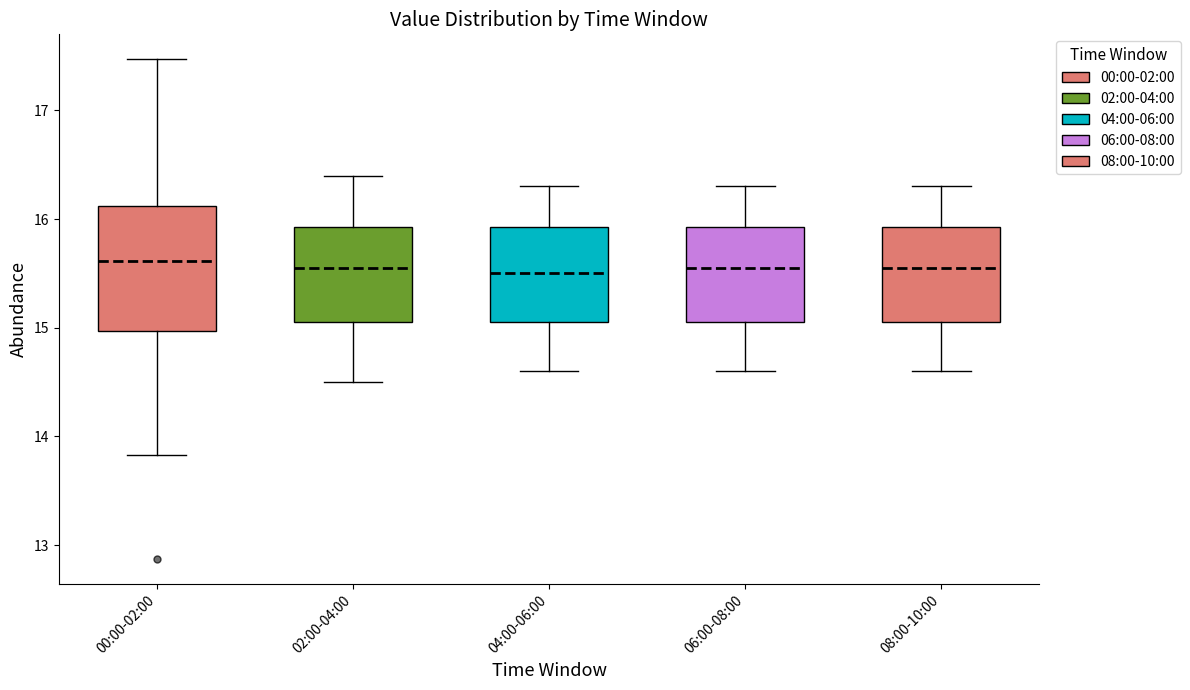

Reading left to right, read every box against the y-axis: the position of its median line, the range the box covers, and the ends of its whiskers. The values are not printed on the chart, so give them approximately, as read against the axis.

00:00-02:00: median 15.6, box 15.0 to 16.1, whiskers 13.8 to 17.5
02:00-04:00: median 15.6, box 15.1 to 15.9, whiskers 14.5 to 16.4
04:00-06:00: median 15.5, box 15.1 to 15.9, whiskers 14.6 to 16.3
06:00-08:00: median 15.6, box 15.1 to 15.9, whiskers 14.6 to 16.3
08:00-10:00: median 15.6, box 15.1 to 15.9, whiskers 14.6 to 16.3